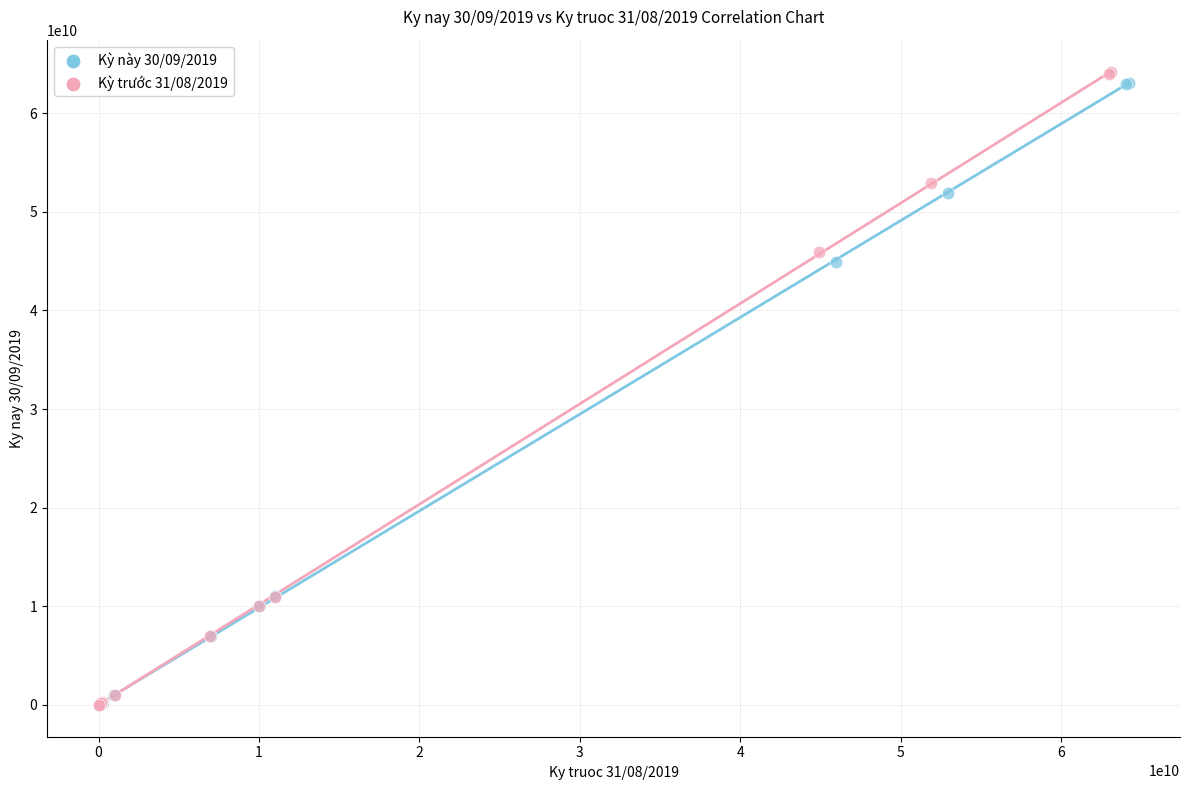

Which series contains the highest Y value?

Kỳ trước 31/08/2019